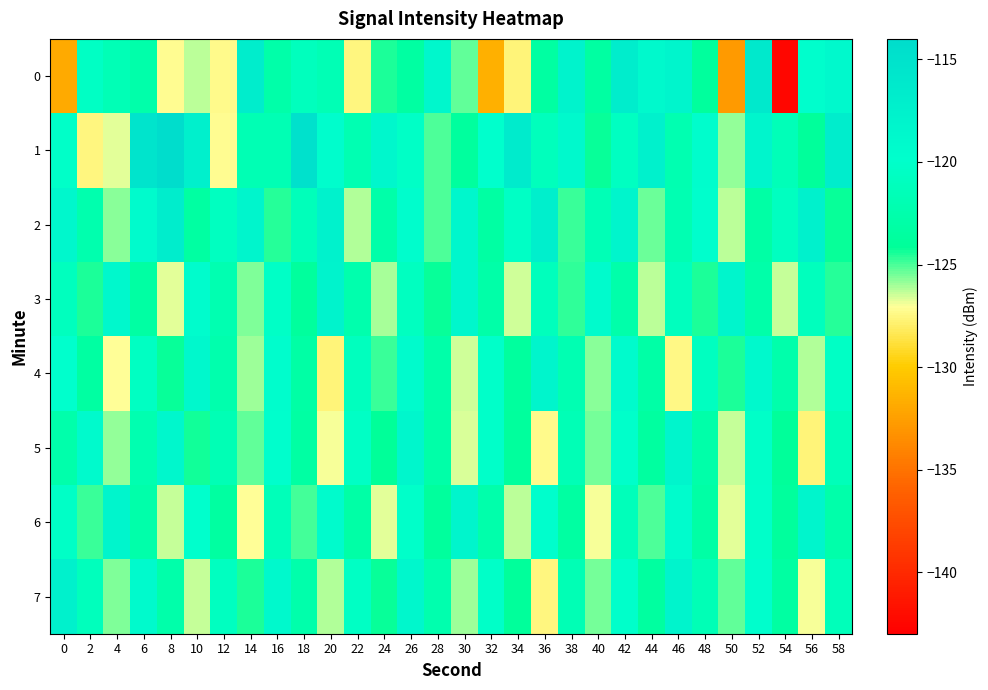

List the series in order of their peak value, lowest first.

4, 6, 5, 3, 7, 2, 0, 1